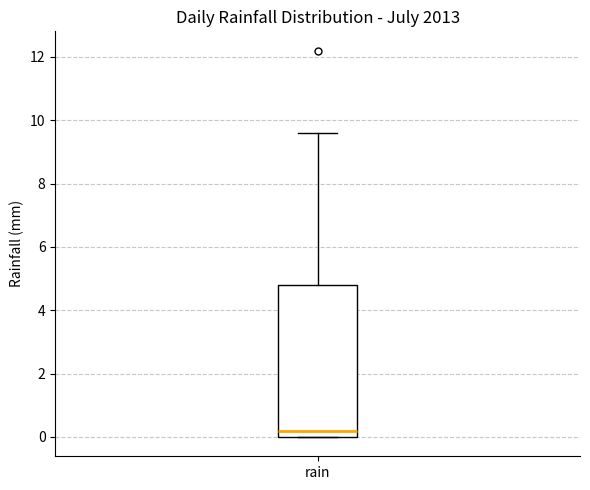

Where is the lower edge of the box for rain on the y-axis? The values are not printed on the chart, so give them approximately, as read against the axis.

0.0